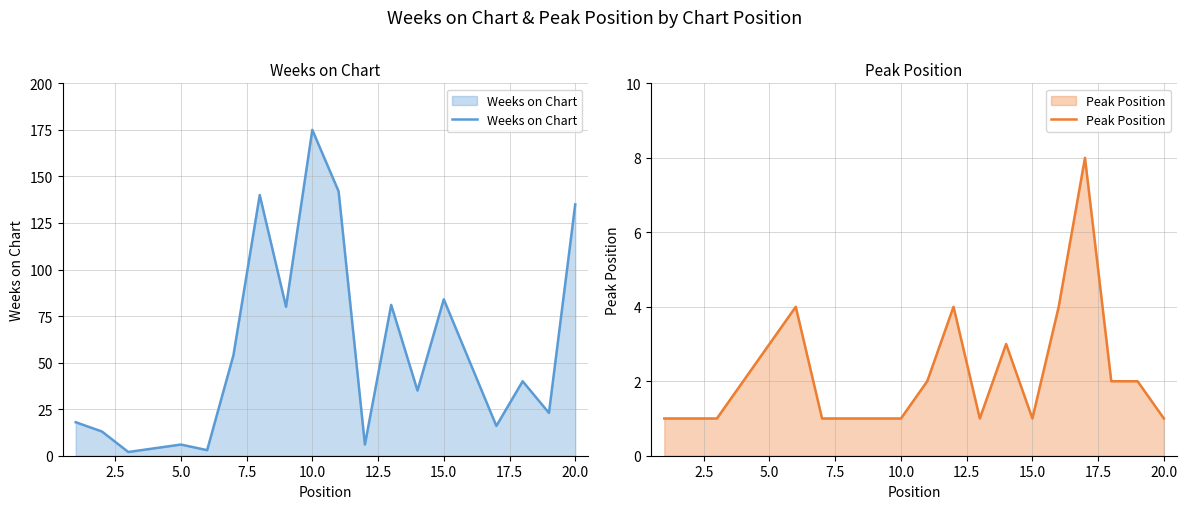

The value of Peak Position at 5.0 is 5. True or false?

False